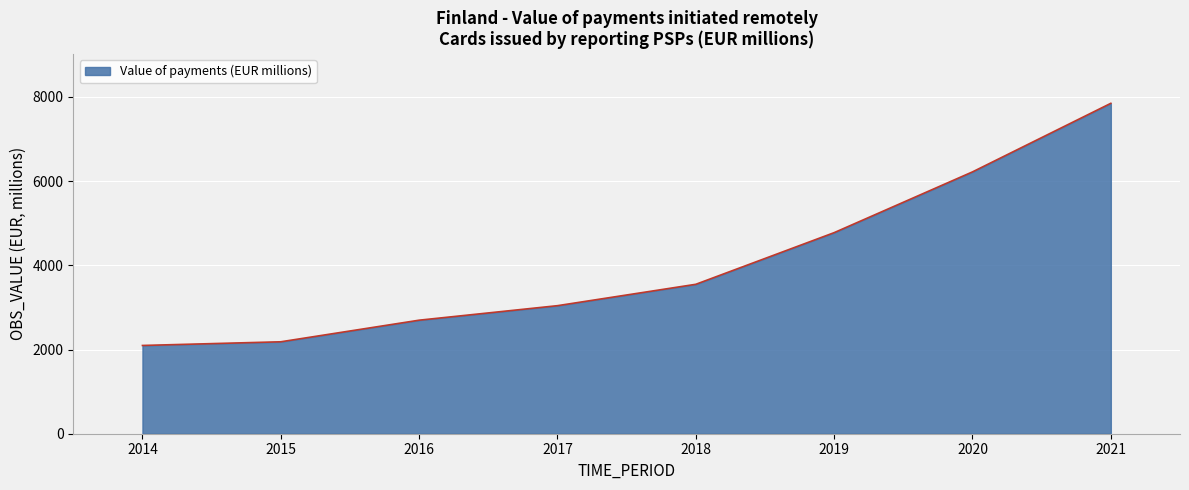

How many lines are shown in the chart?

1